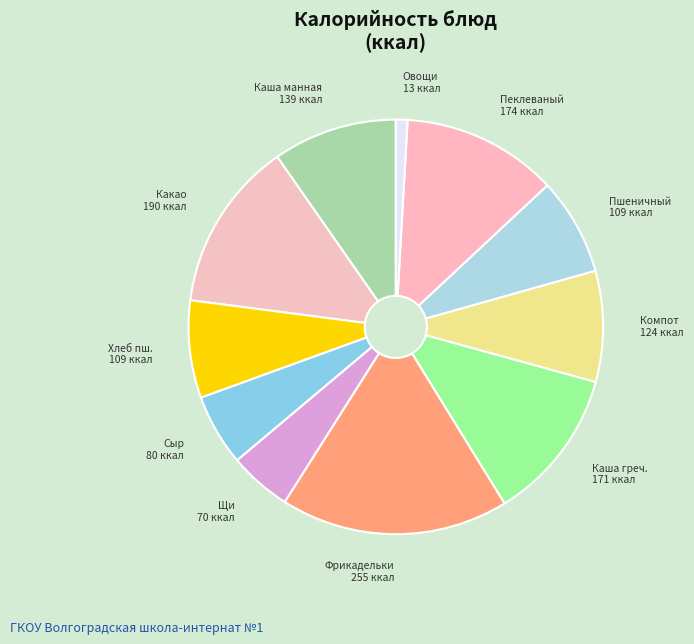

Which slice is the smallest?

Овощи 13 ккал